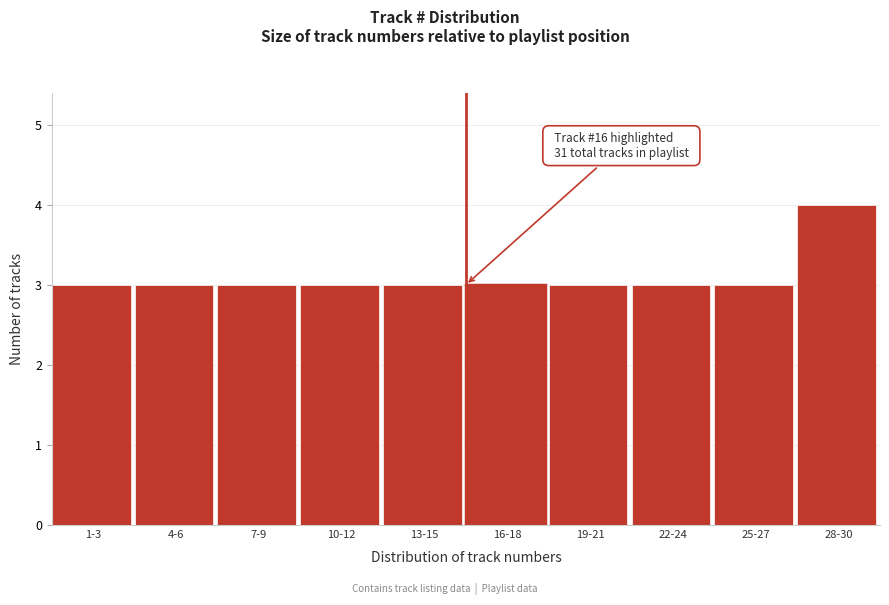

Reading right to left, list all the values displayed in this chart.

4	3	3	3	3	3	3	3	3	3